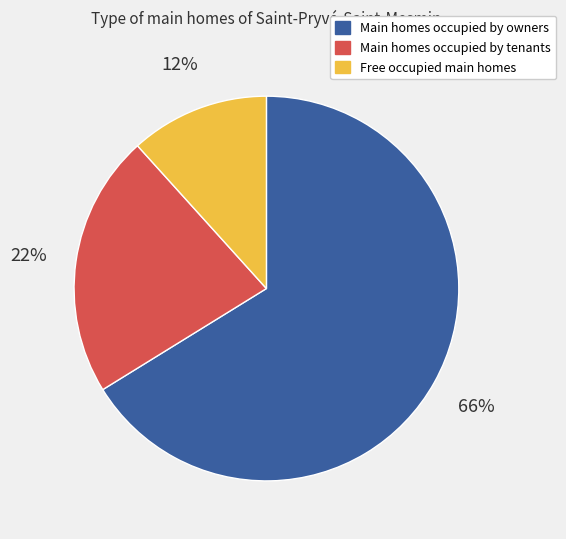

Does any single category account for the majority?

Yes